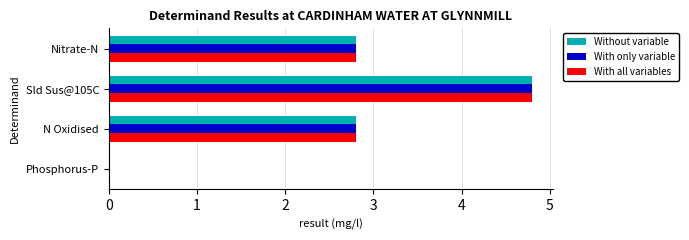

What is the total value across all series at N Oxidised?

8.4